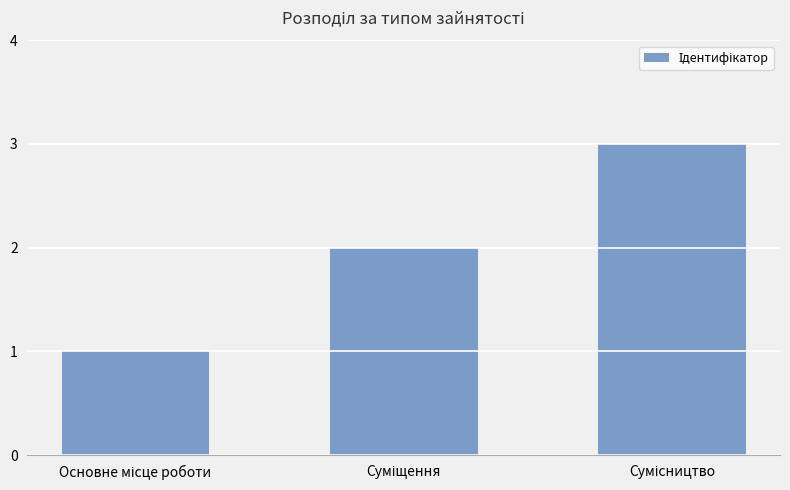

What is the sum of all values?

6